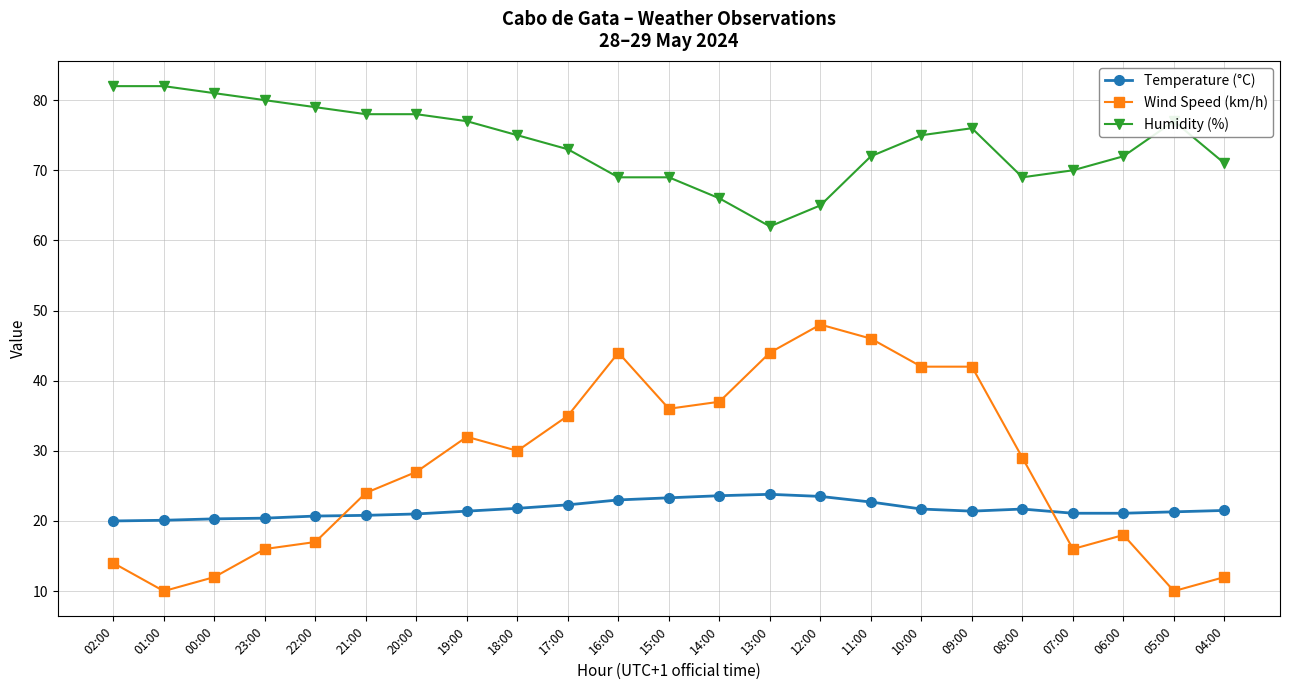

What is the sum of all Humidity (%) values?

1698.0